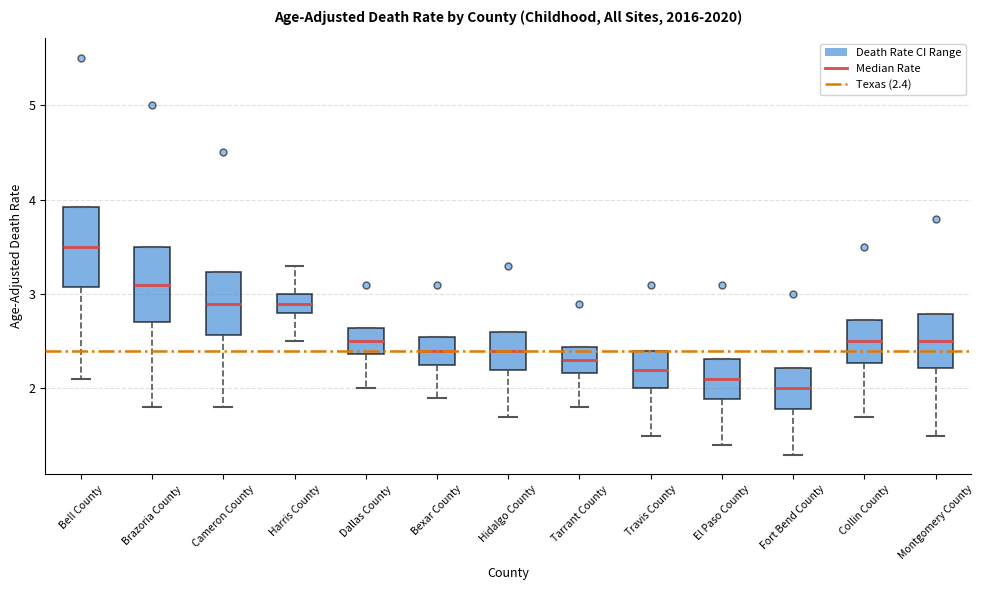

Reading left to right, read every box against the y-axis: the position of its median line, the range the box covers, and the ends of its whiskers. The values are not printed on the chart, so give them approximately, as read against the axis.

Bell County: median 3.5, box 3.1 to 3.9, whiskers 2.1 to 3.9
Brazoria County: median 3.1, box 2.7 to 3.5, whiskers 1.8 to 3.5
Cameron County: median 2.9, box 2.6 to 3.2, whiskers 1.8 to 3.2
Harris County: median 2.9, box 2.8 to 3.0, whiskers 2.5 to 3.3
Dallas County: median 2.5, box 2.4 to 2.6, whiskers 2.0 to 2.6
Bexar County: median 2.4, box 2.3 to 2.6, whiskers 1.9 to 2.6
Hidalgo County: median 2.4, box 2.2 to 2.6, whiskers 1.7 to 2.6
Tarrant County: median 2.3, box 2.2 to 2.4, whiskers 1.8 to 2.4
Travis County: median 2.2, box 2.0 to 2.4, whiskers 1.5 to 2.4
El Paso County: median 2.1, box 1.9 to 2.3, whiskers 1.4 to 2.3
Fort Bend County: median 2.0, box 1.8 to 2.2, whiskers 1.3 to 2.2
Collin County: median 2.5, box 2.3 to 2.7, whiskers 1.7 to 2.7
Montgomery County: median 2.5, box 2.2 to 2.8, whiskers 1.5 to 2.8